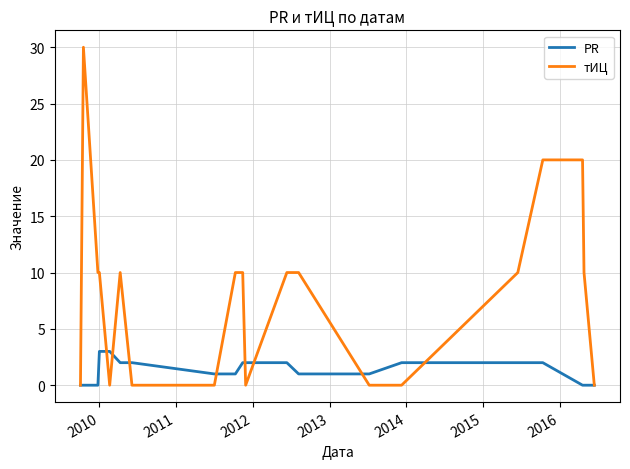

List the series in order of their overall mean, lowest first.

PR, тИЦ